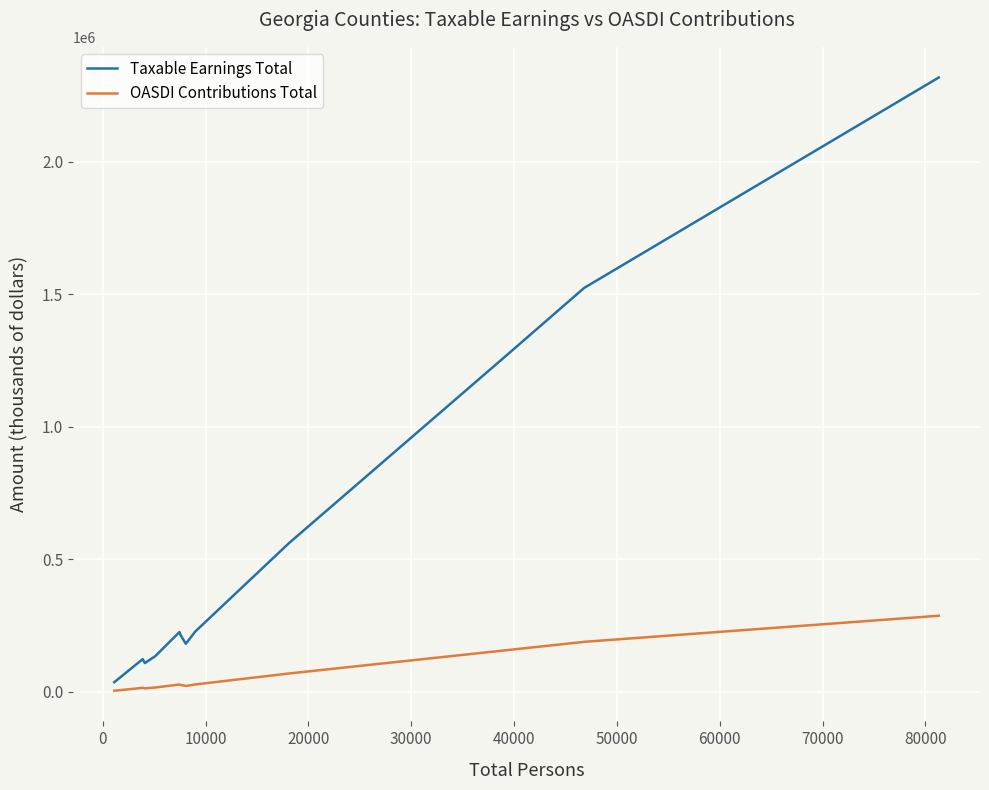

What is the greatest value displayed?

2316957